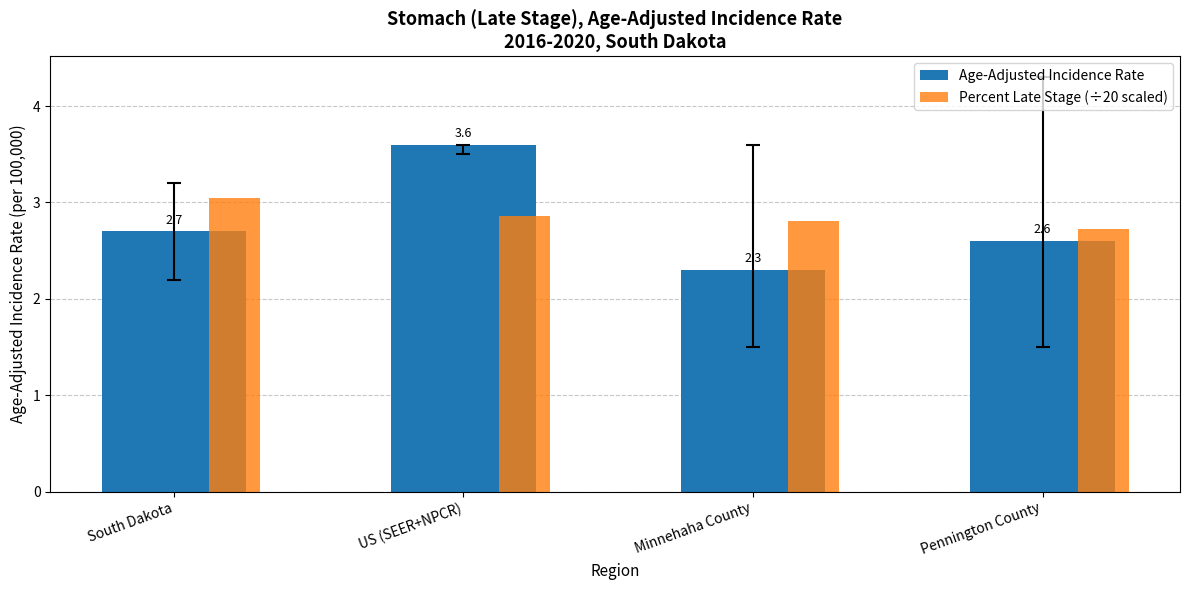

Which series has the largest range (max minus min)?

Age-Adjusted Incidence Rate